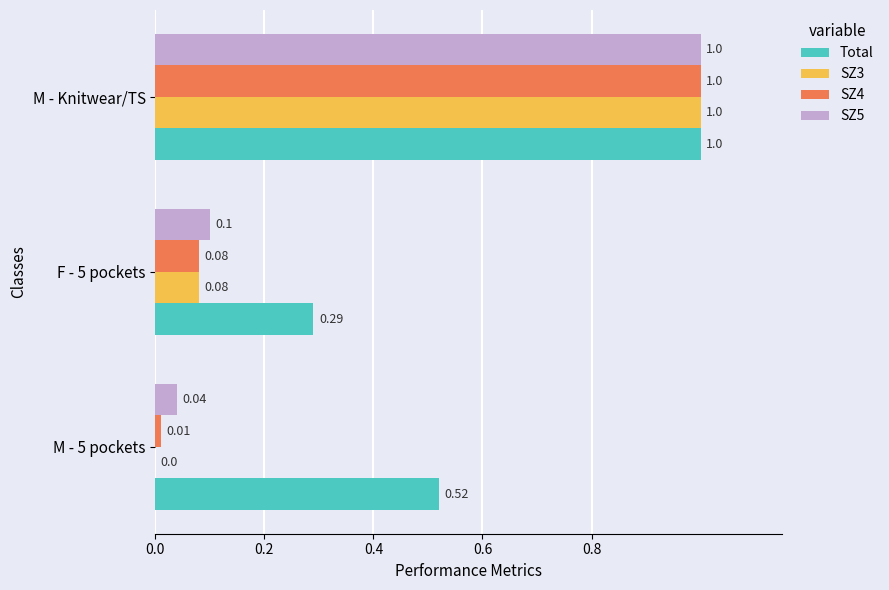

What are all the series names shown in the legend?

Total, SZ3, SZ4, SZ5